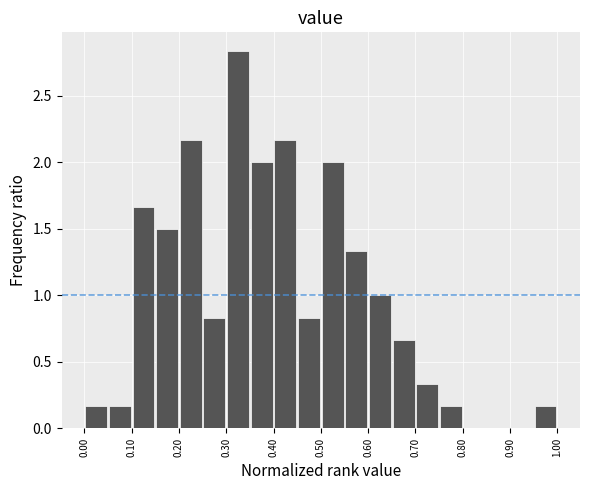

Which range on the x-axis has the tallest bar?

0.30 to 0.35